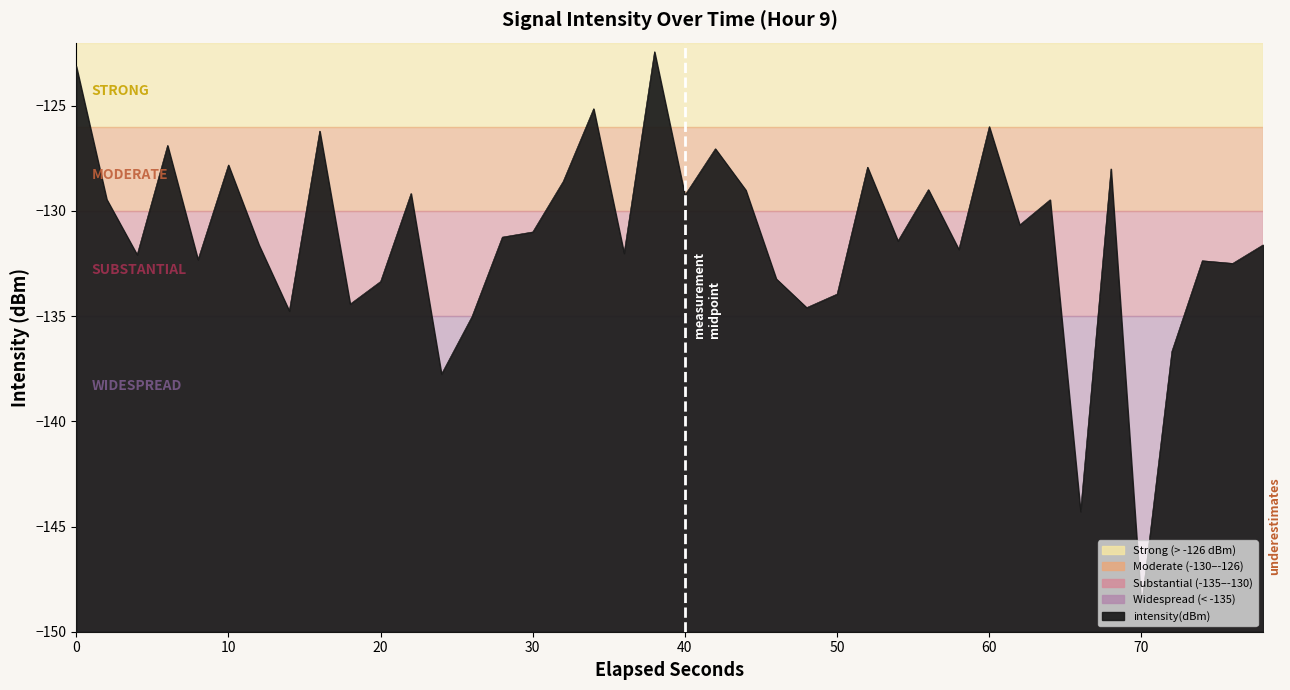

The chart shows a value of -30.7 at 20. True or false?

False